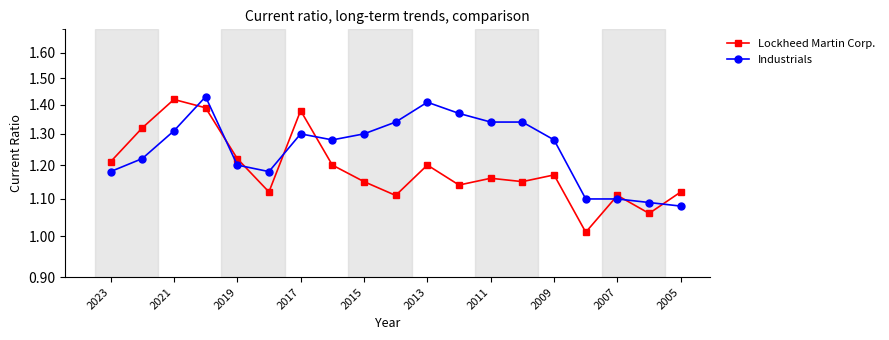

In Industrials, how many points are lower than both neighbors (excluding endpoints)?

2